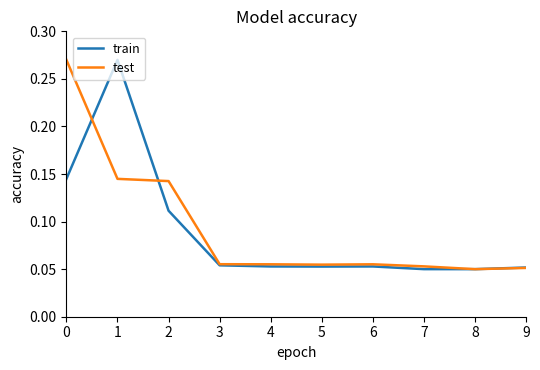

Rank the series at 1 from lowest to highest value.

test, train